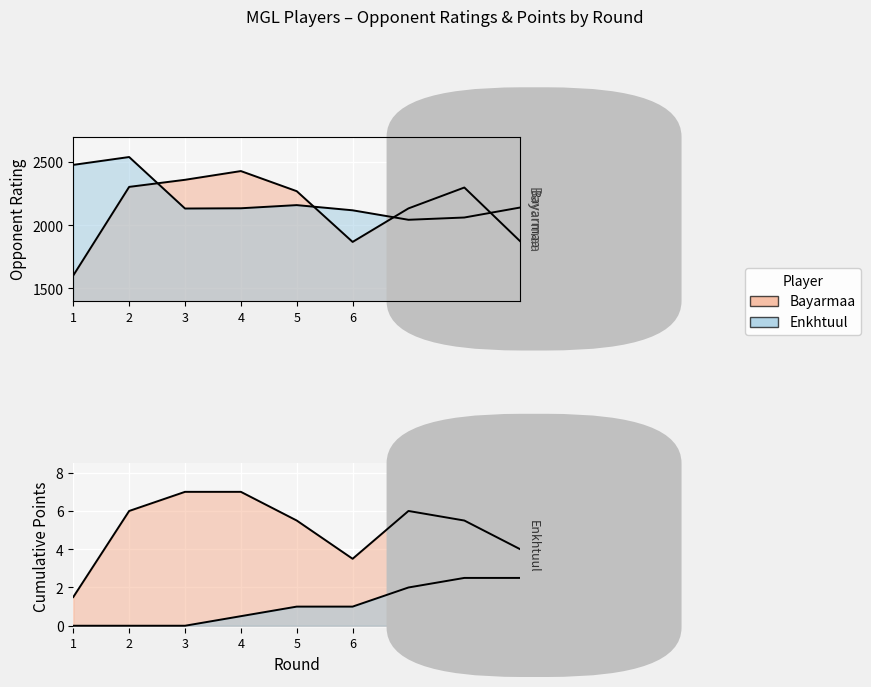

Rank the categories by Enkhtuul (Rating) value from highest to lowest.

2, 1, 5, 9, 4, 3, 6, 8, 7